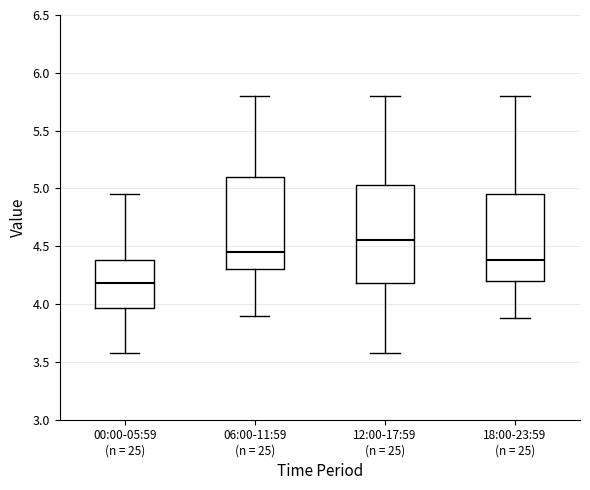

Where is the upper edge of the box for 00:00-05:59 (n = 25) on the y-axis? The values are not printed on the chart, so give them approximately, as read against the axis.

4.40